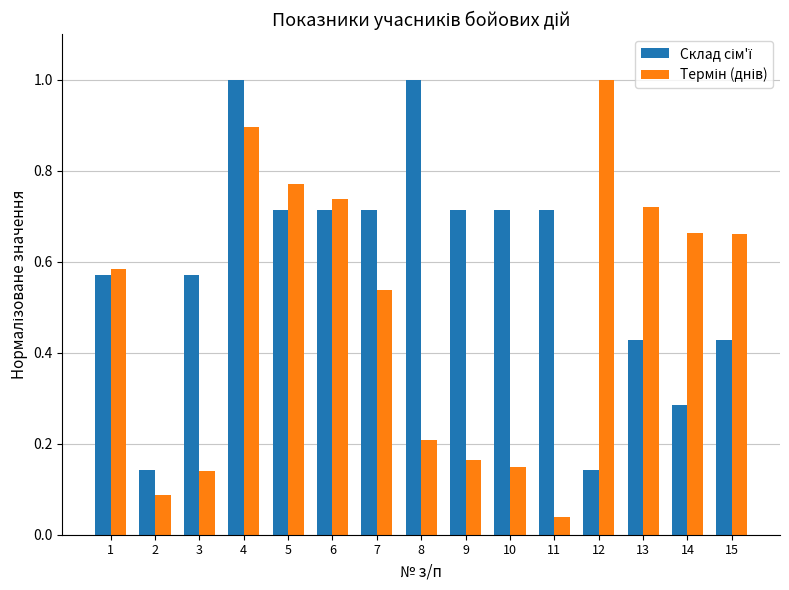

At which category is the sum across all series the highest?

4